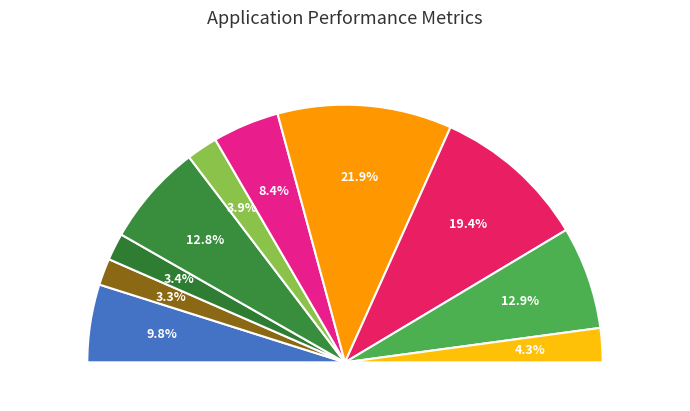

How many slices are in this pie chart?

10